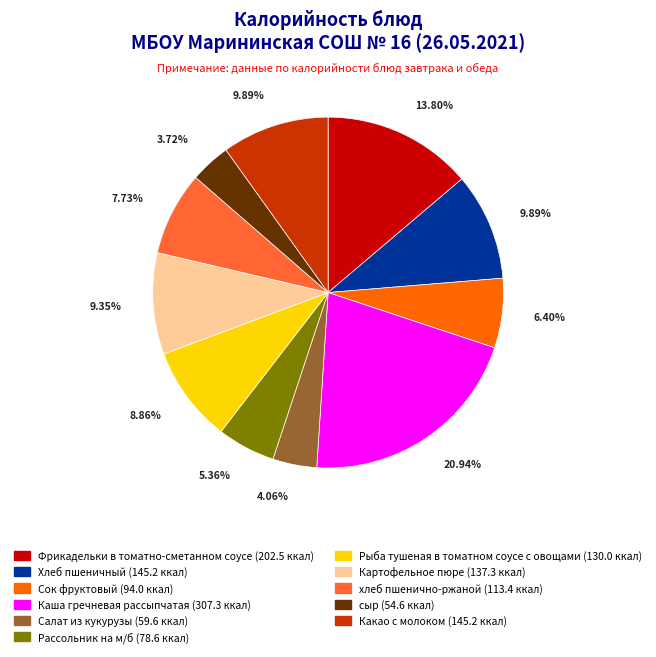

How many slices are in this pie chart?

11